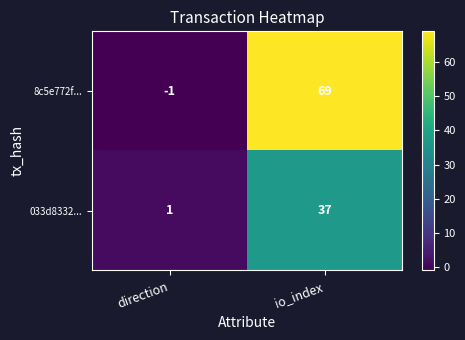

What is the sum of all 033d8332... values?

38